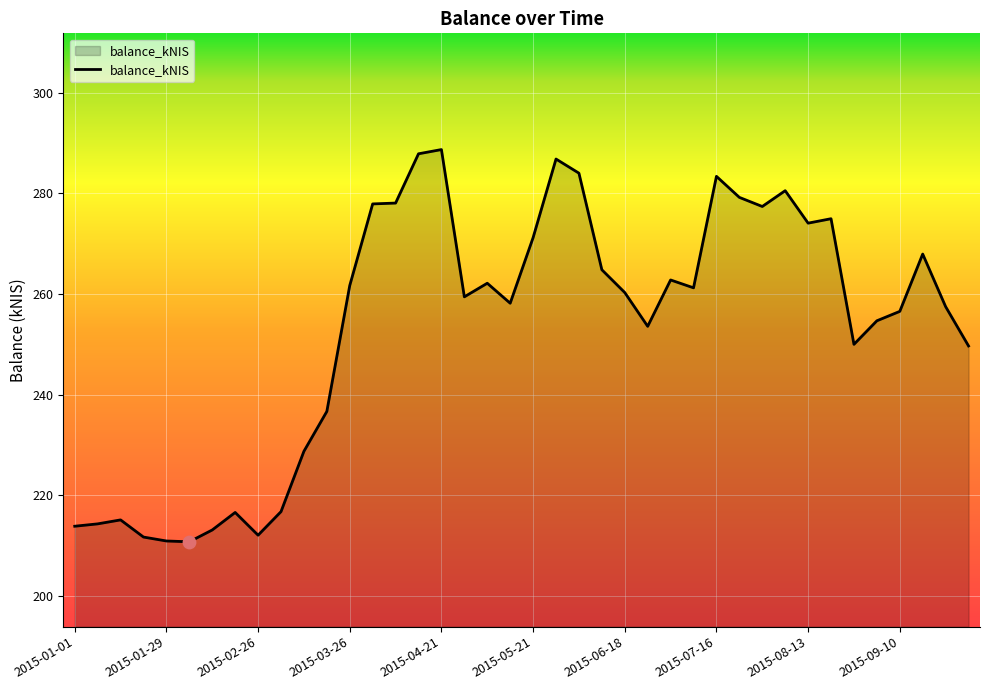

What is the difference between the maximum and minimum values?

77.9